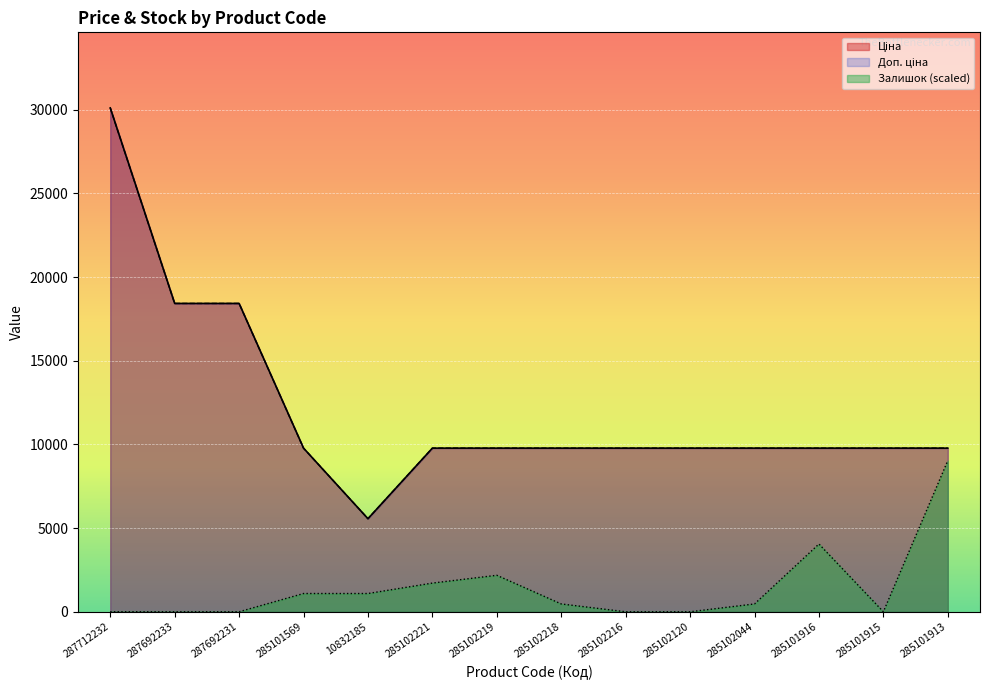

What are all the series names shown in the legend?

Ціна, Доп. ціна, Залишок